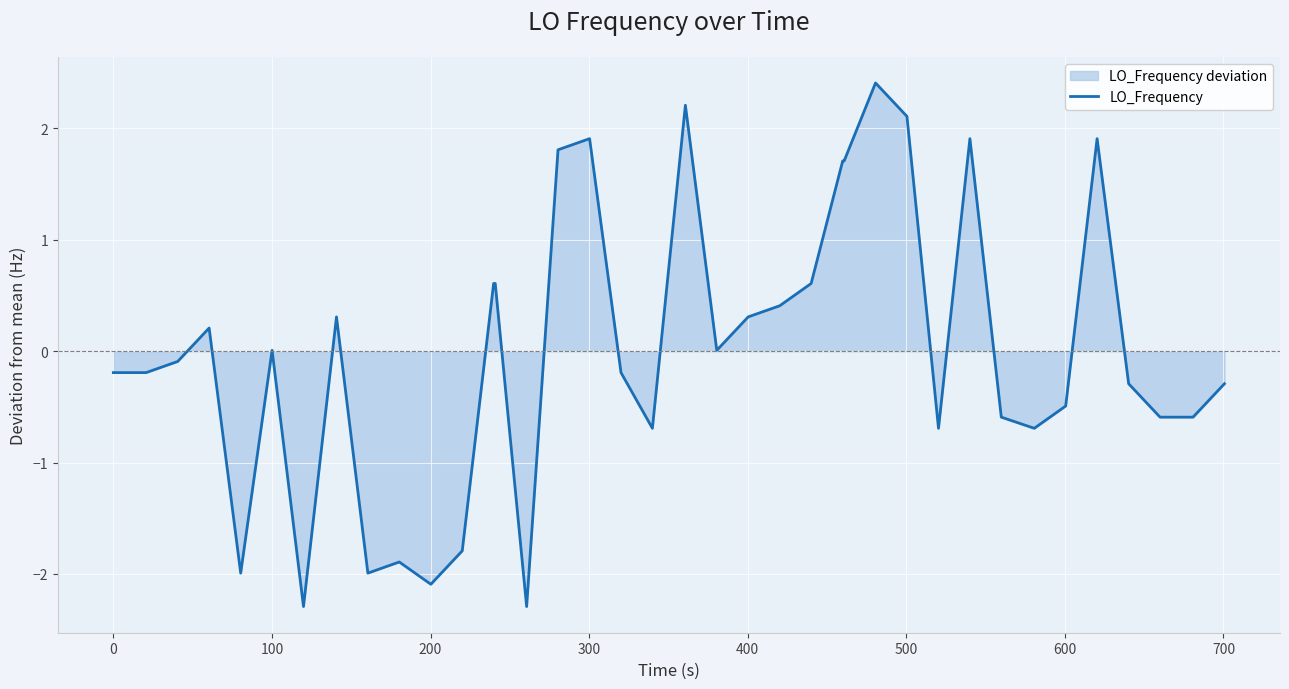

What is the minimum value shown in the chart?

-2.3